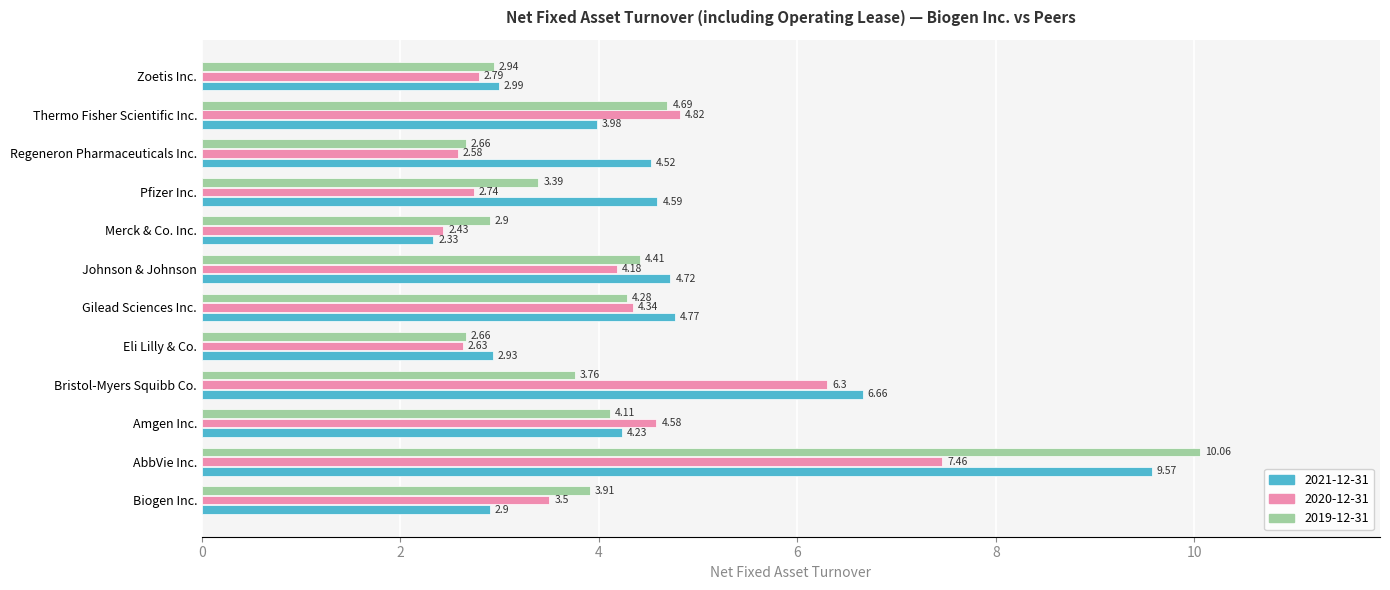

What is the difference between the 2020-12-31 values at AbbVie Inc. and Zoetis Inc.?

4.7